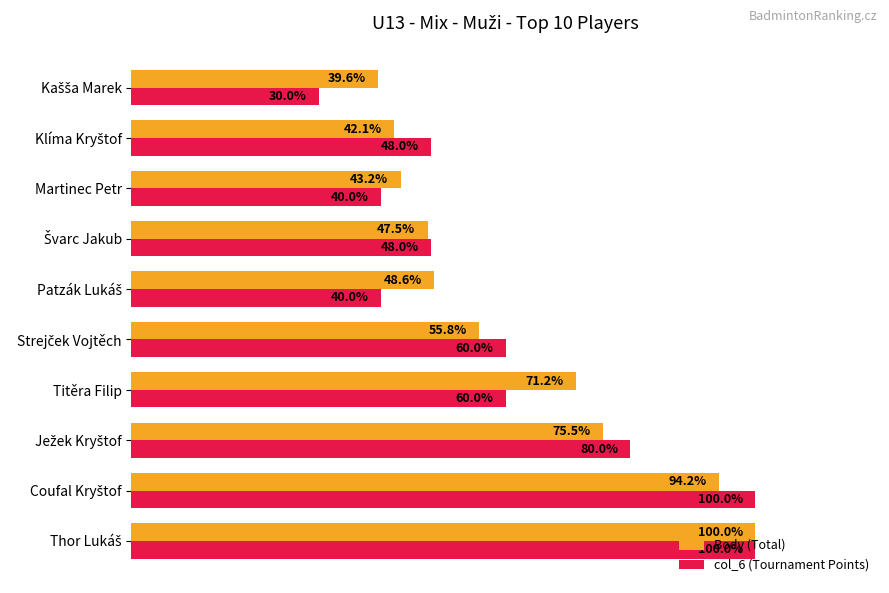

Which series has the largest total across all categories?

Body (Total)